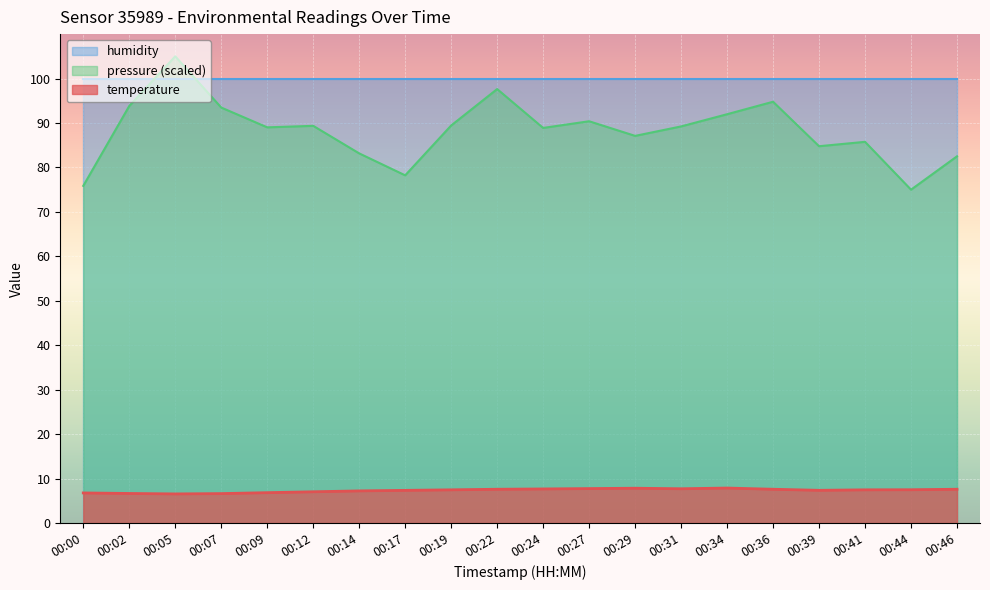

Rank the series at 00:22 from highest to lowest value.

humidity, pressure (scaled), temperature